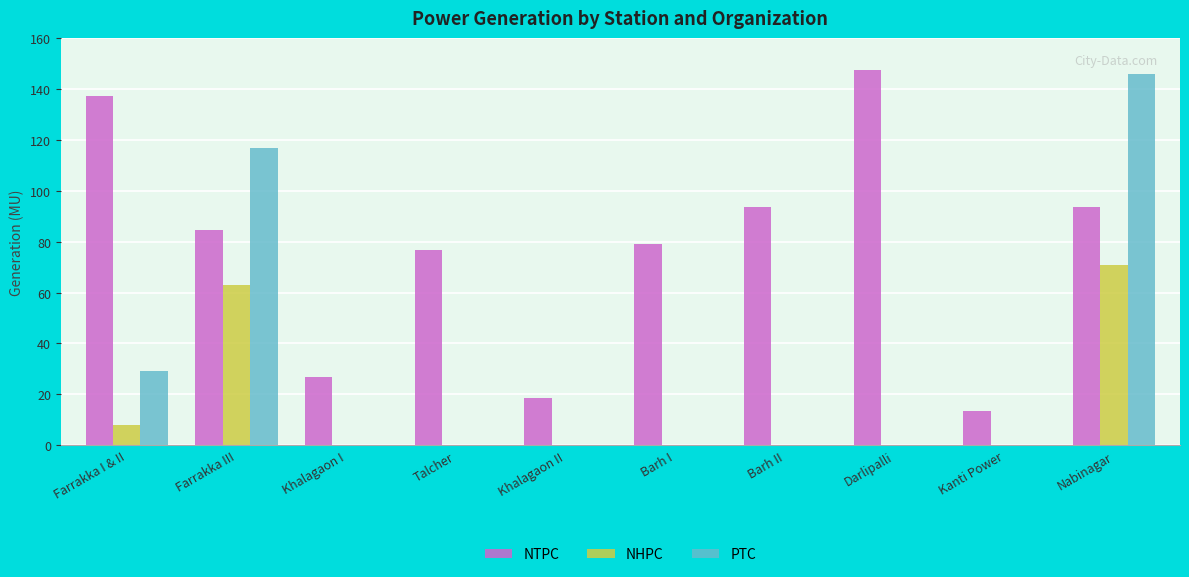

Is the value of NTPC at Farrakka I & II greater than the value of NHPC at Khalagaon II?

Yes